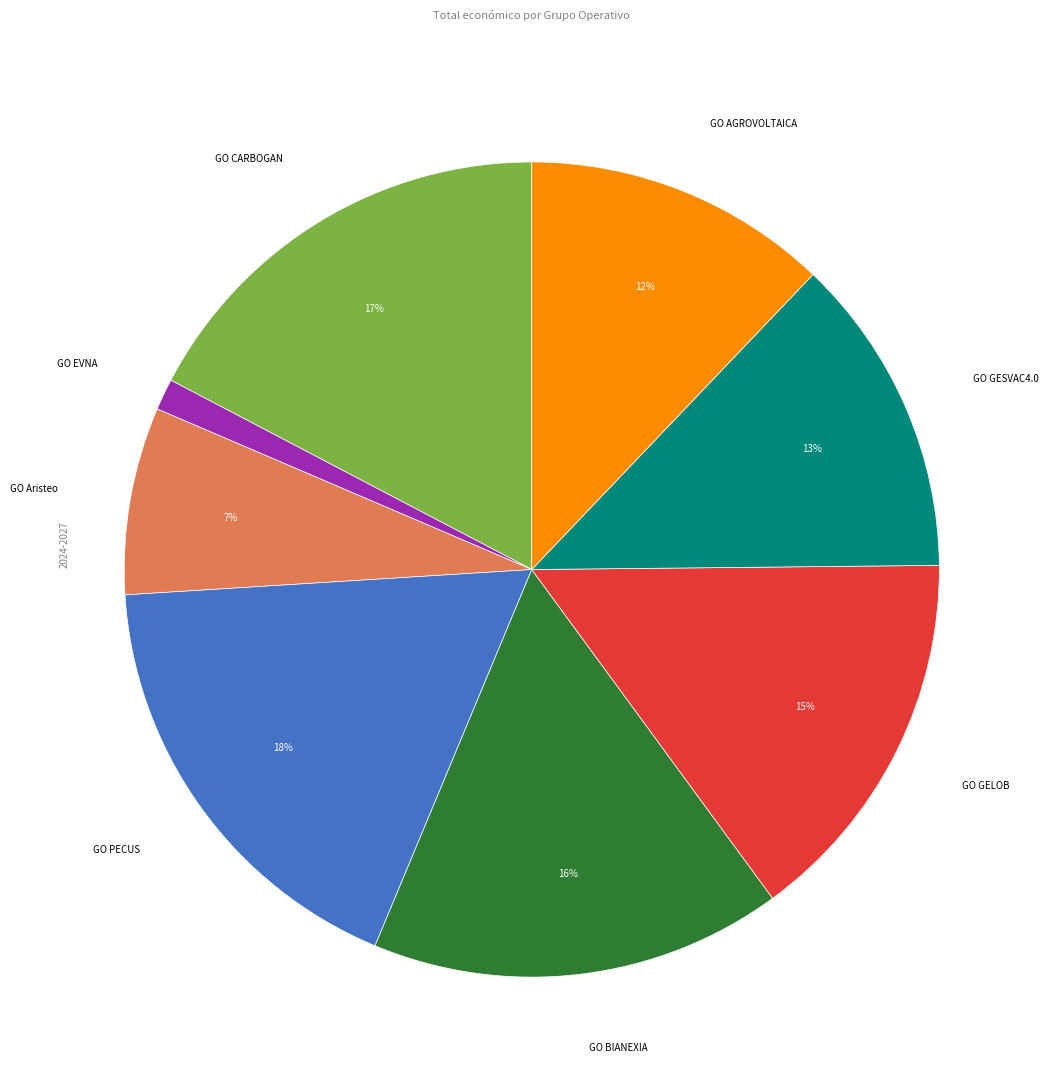

To the nearest percent, what is the difference between the GO AGROVOLTAICA and GO BIANEXIA slice percentages?

4%